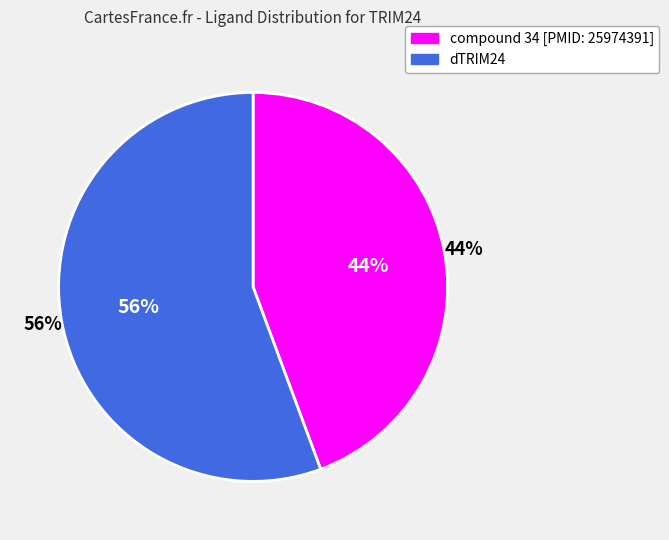

Rank the categories by value from lowest to highest.

compound 34 [PMID: 25974391], dTRIM24